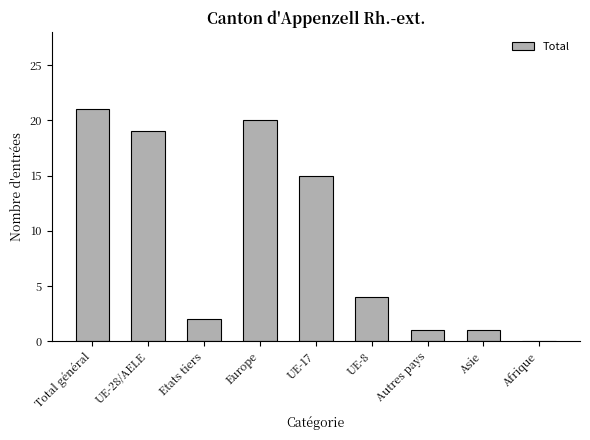

What is the greatest value displayed?

21